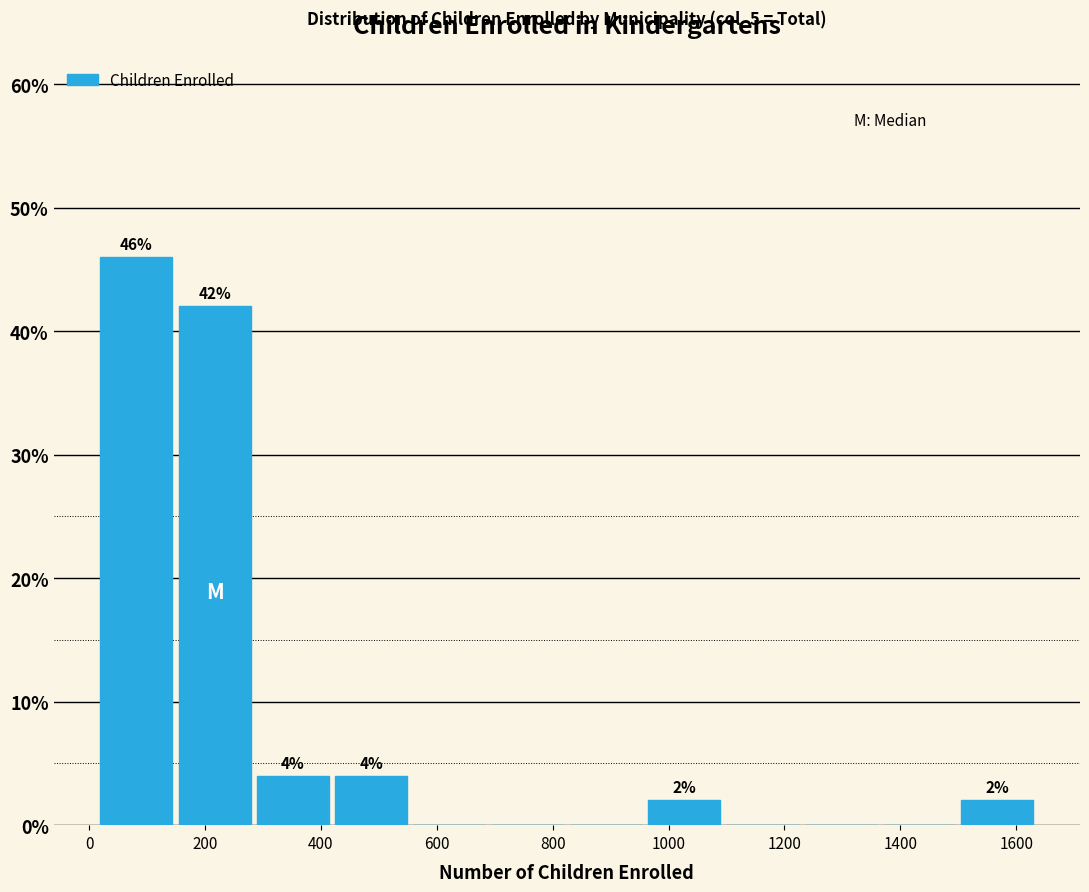

Over which range of the x-axis is the bar tallest?

20 to 140